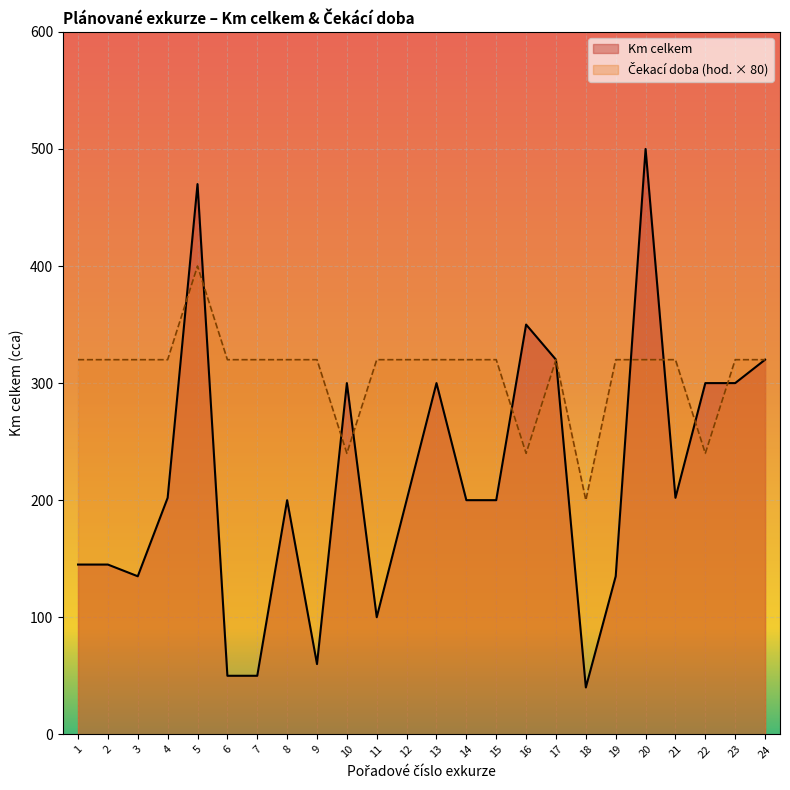

What is the average value?

218